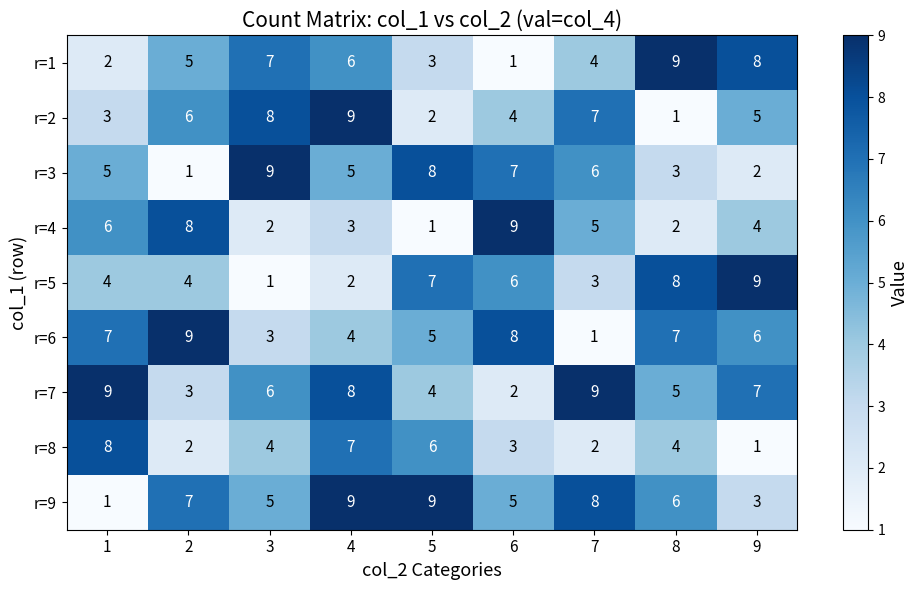

At 5, list the series in order from smallest to largest.

r=4, r=2, r=1, r=7, r=6, r=8, r=5, r=3, r=9